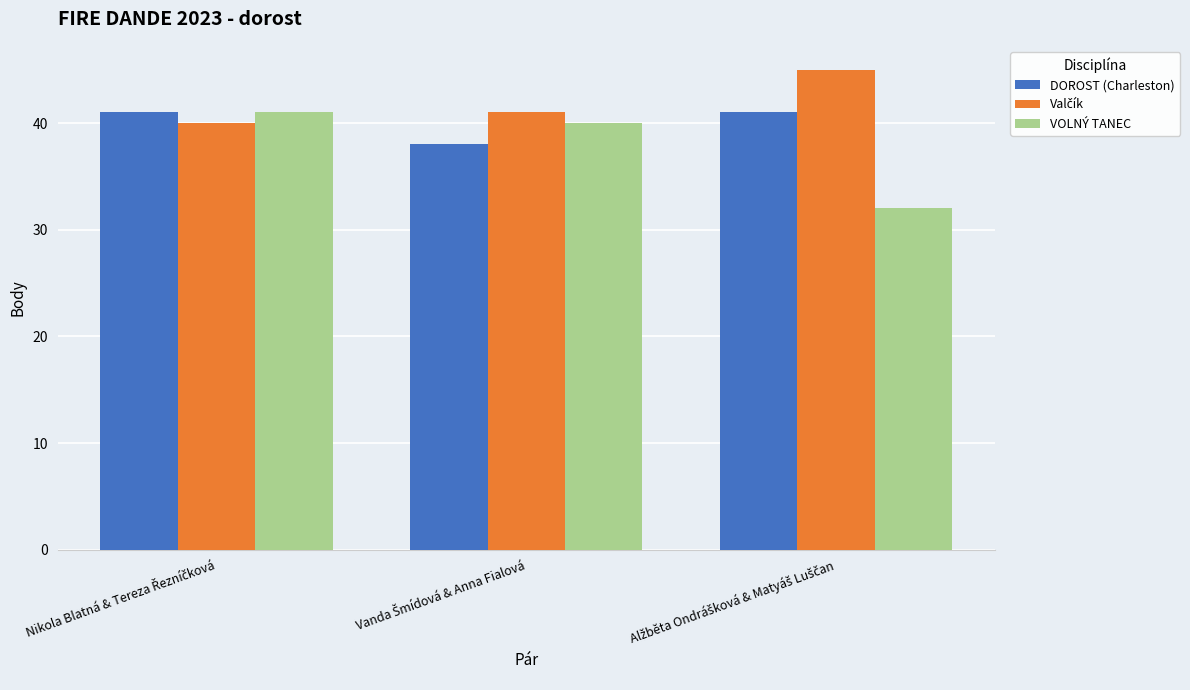

Which series has the largest range (max minus min)?

VOLNÝ TANEC